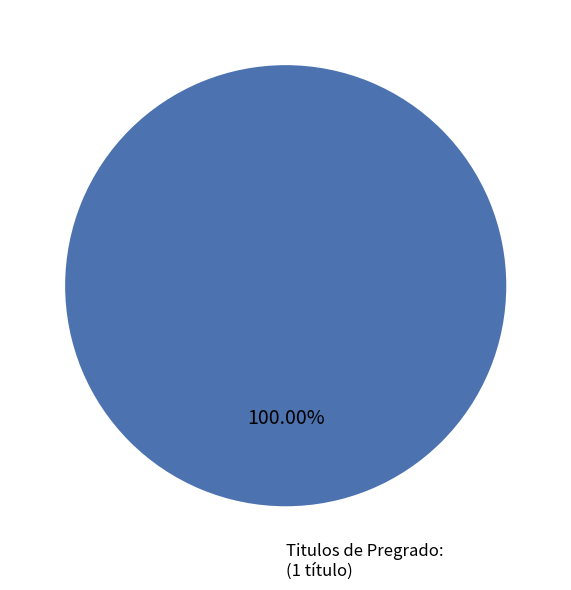

The Titulos de Pregrado: slice represents 100% of the pie. True or false?

True